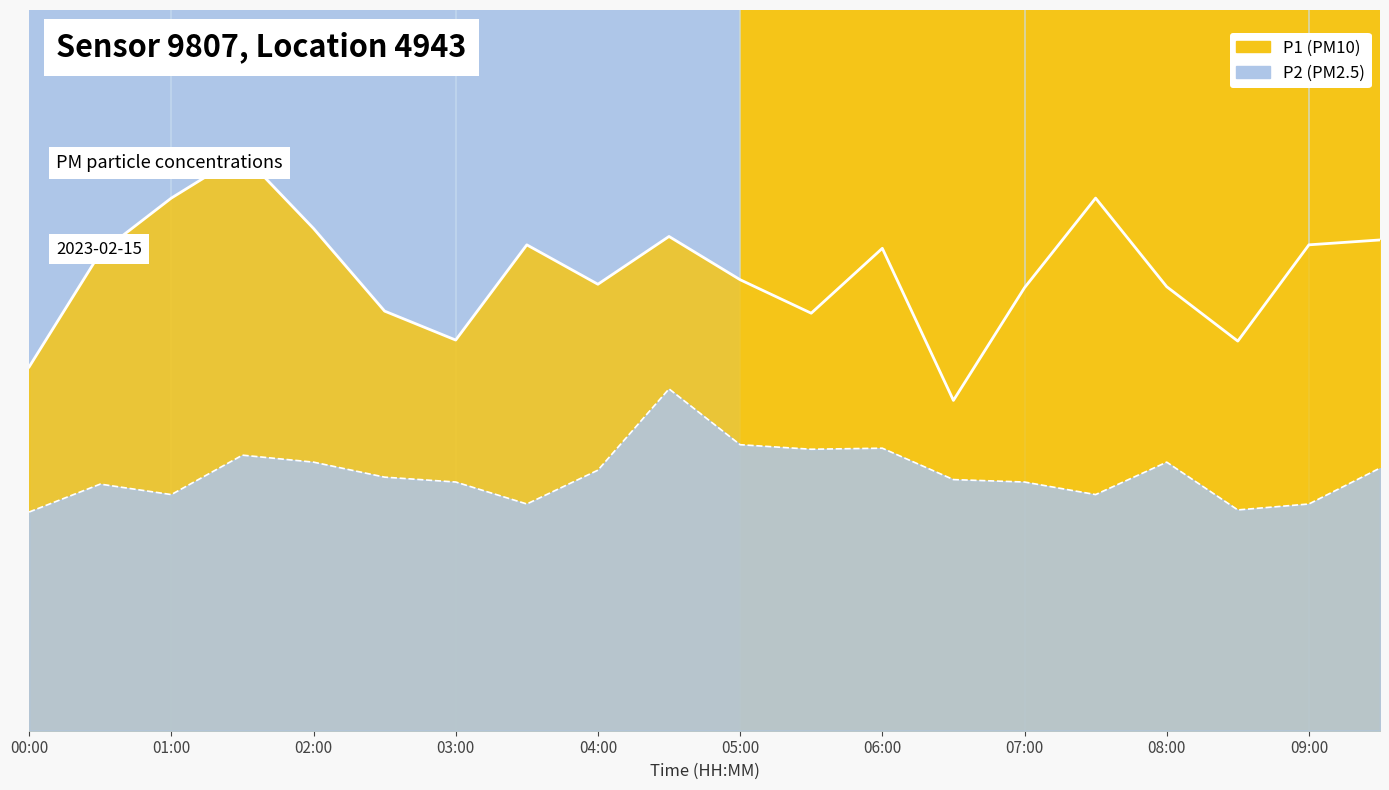

Where is the first local maximum for P2?

00:30